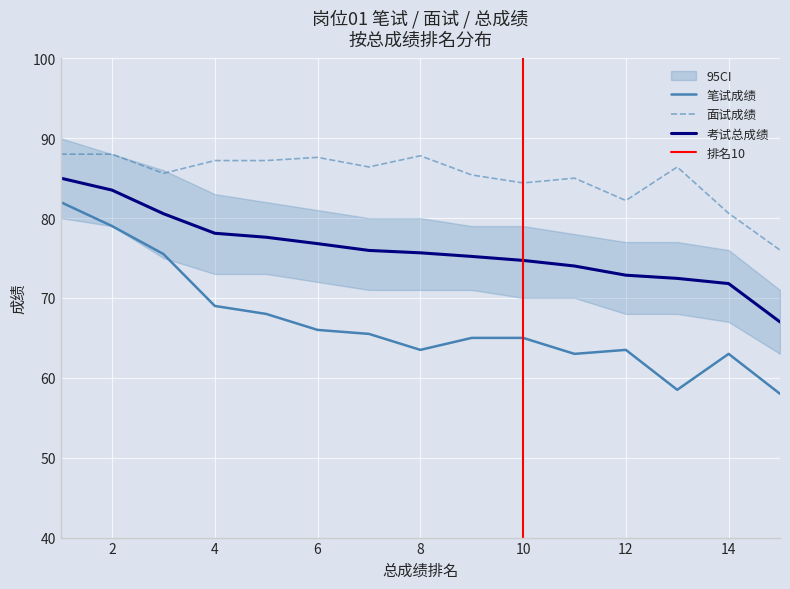

What is the value of the 考试总成绩 point at the 13th from the left?

72.5